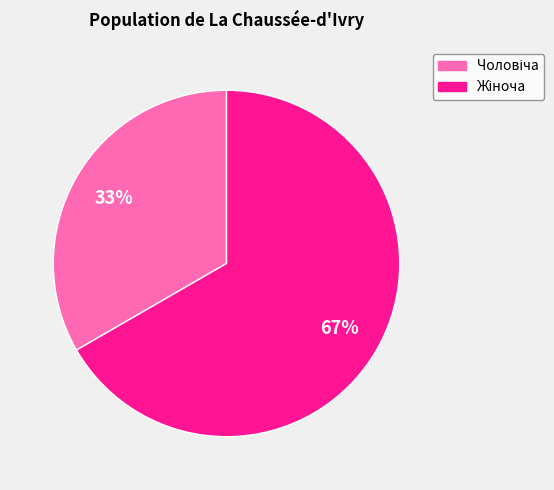

How many slices are in this pie chart?

2